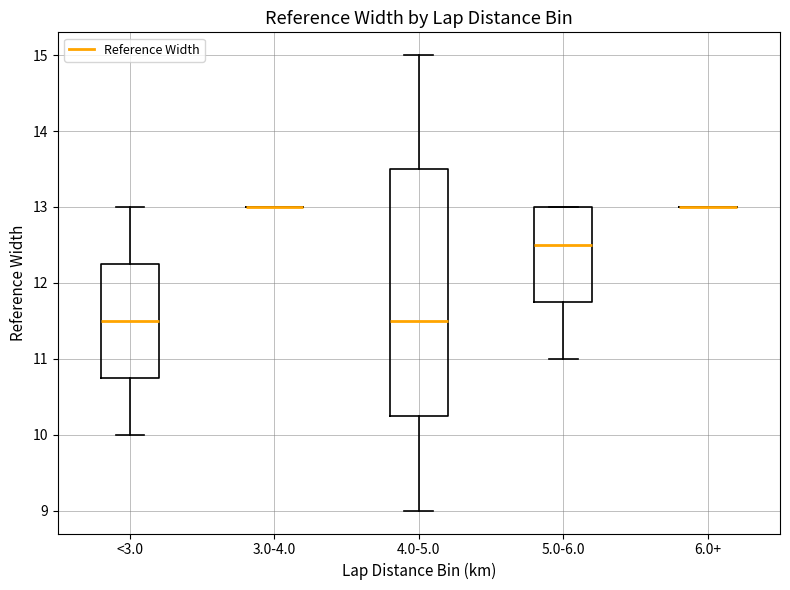

Reading left to right, read every box against the y-axis: the position of its median line, the range the box covers, and the ends of its whiskers. The values are not printed on the chart, so give them approximately, as read against the axis.

<3.0: median 11.5, box 10.8 to 12.3, whiskers 10.0 to 13.0
3.0-4.0: box collapsed to a line at 13.0, whiskers 13.0 to 13.0
4.0-5.0: median 11.5, box 10.3 to 13.5, whiskers 9.0 to 15.0
5.0-6.0: median 12.5, box 11.8 to 13.0, whiskers 11.0 to 13.0
6.0+: box collapsed to a line at 13.0, whiskers 13.0 to 13.0